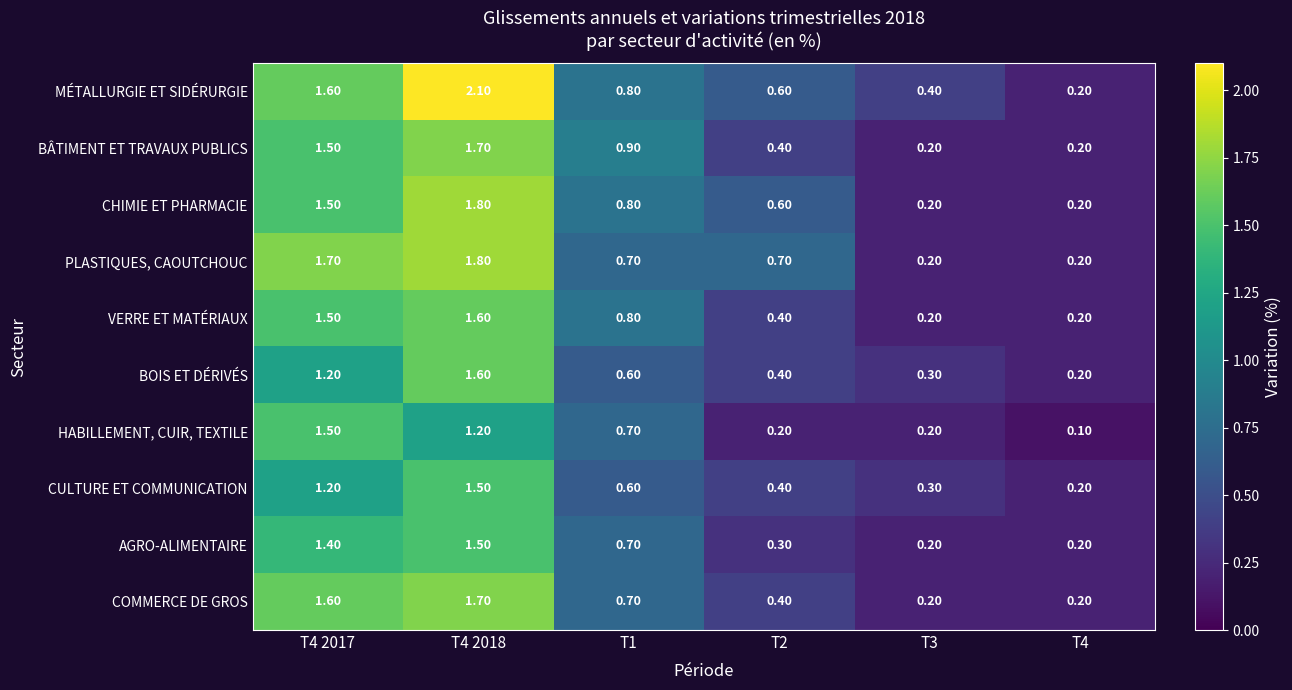

At which category is the sum across all series the highest?

T4 2018